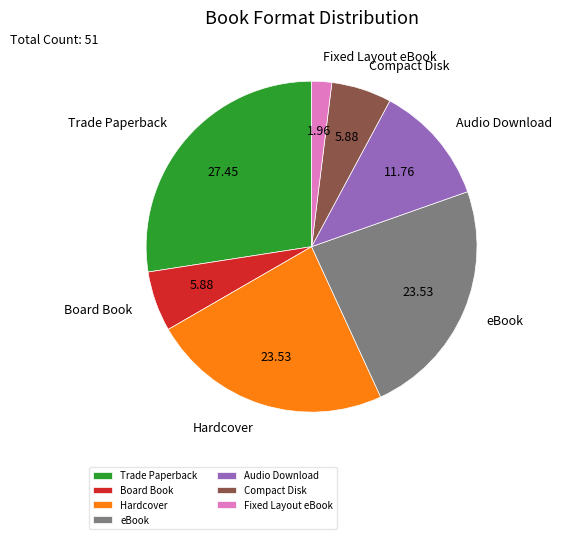

Which category has the biggest portion of the pie?

Trade Paperback